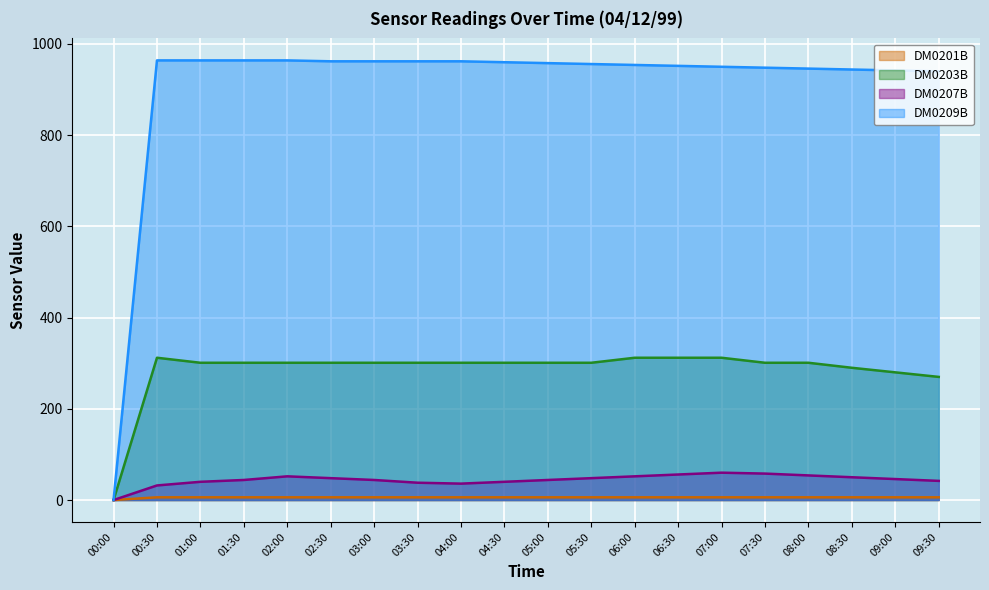

Between 00:00 and 03:00, which is larger?

03:00